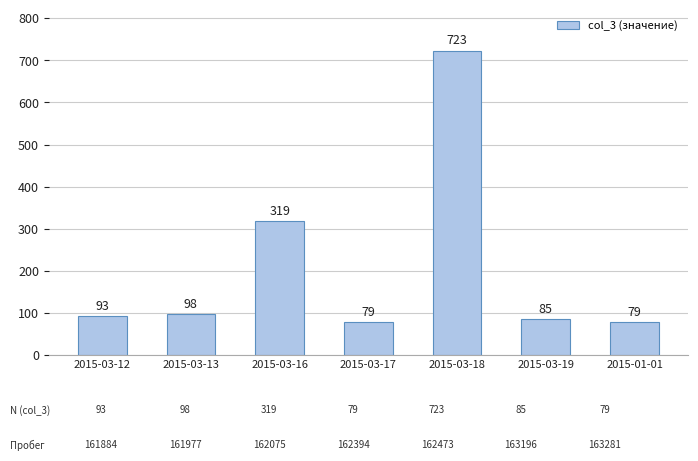

Between 2015-03-17 and 2015-03-12, which is larger?

2015-03-12